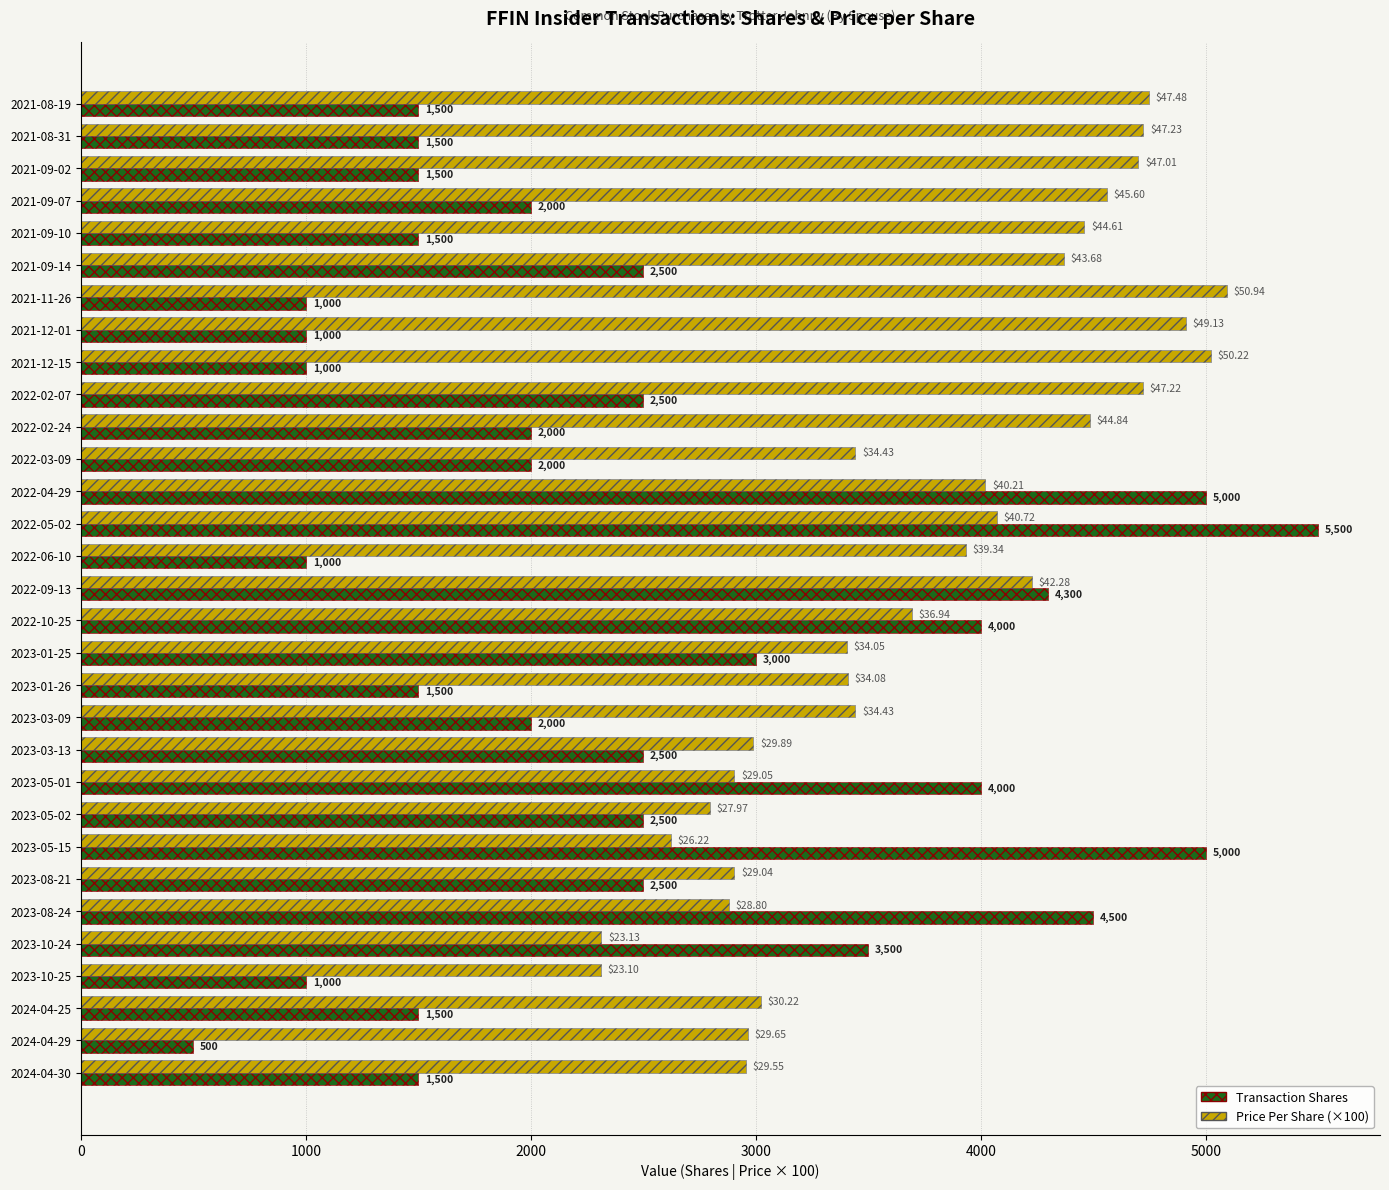

What are all the series names shown in the legend?

Transaction Shares, Price Per Share (×100)